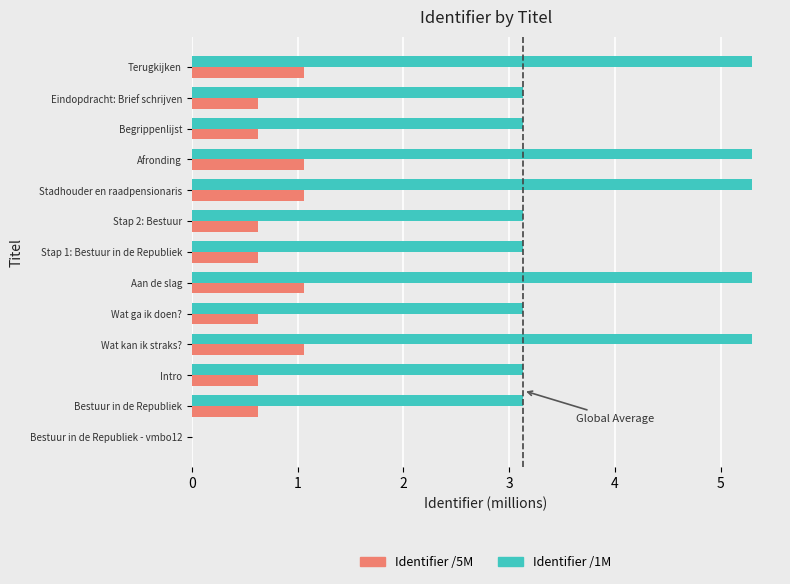

What is the greatest value displayed?

5.3